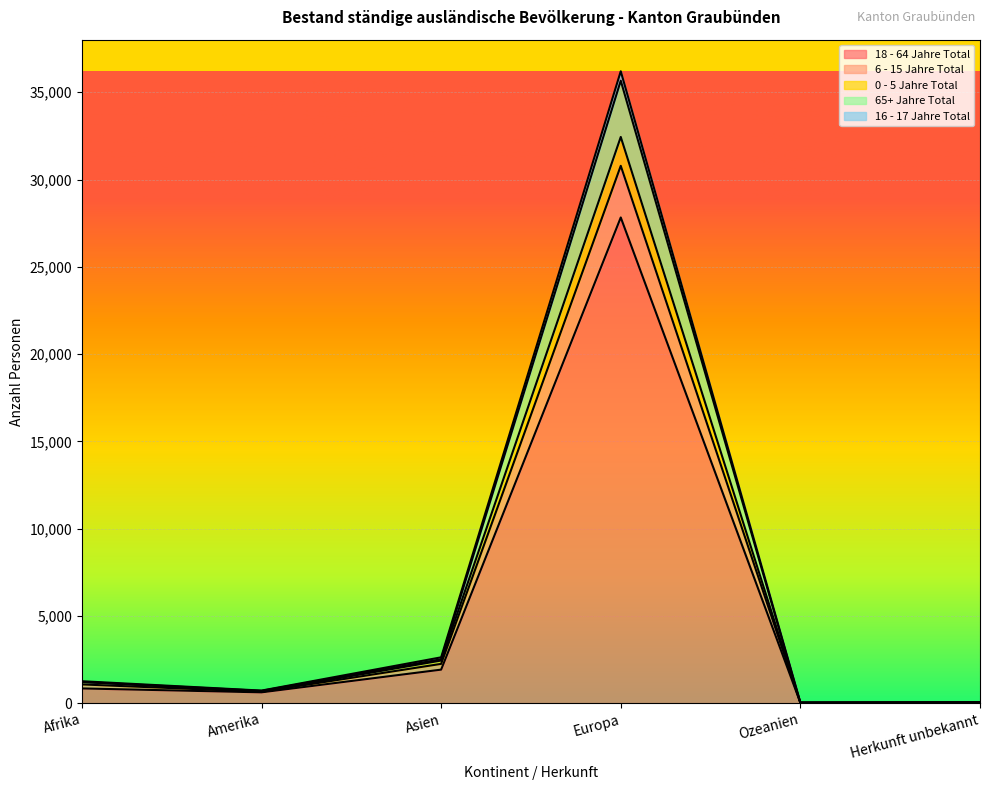

True or false: 16 - 17 Jahre Total and 65+ Jahre Total intersect in this chart.

False